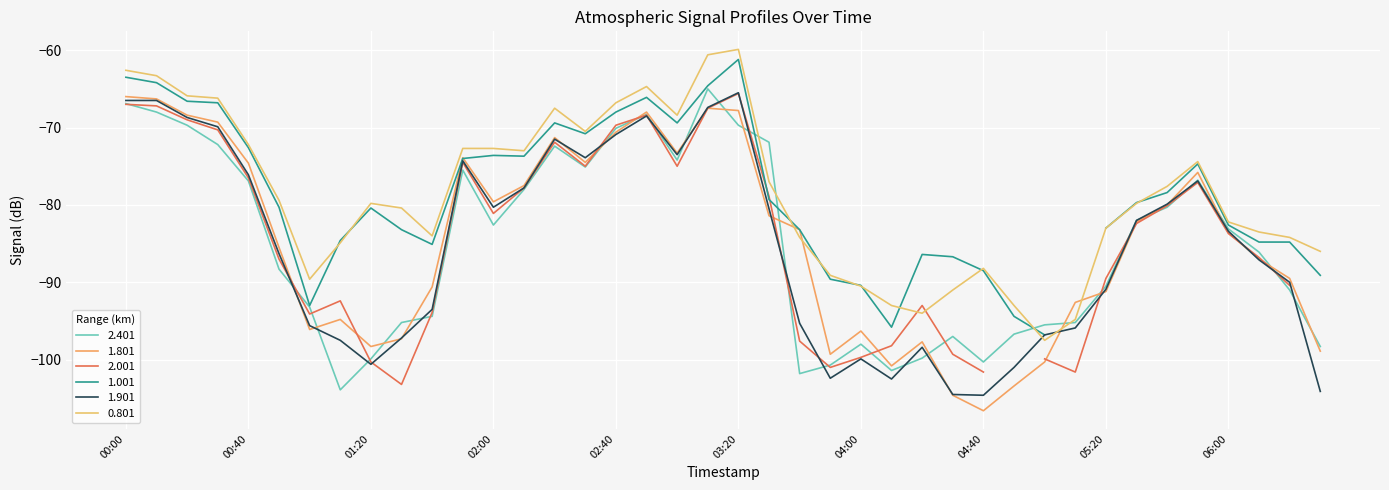

Between 2011/12/29 00:50 and 2011/12/29 06:30, which series saw the biggest shift?

1.901